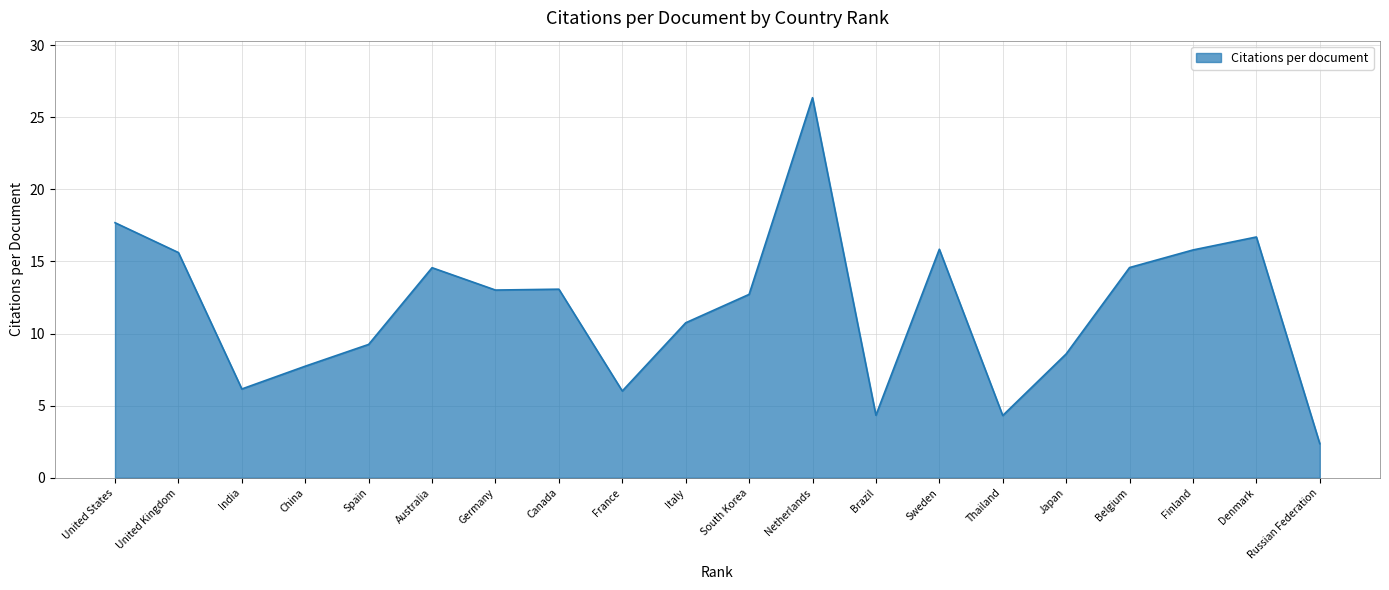

What position from the right is Japan?

5